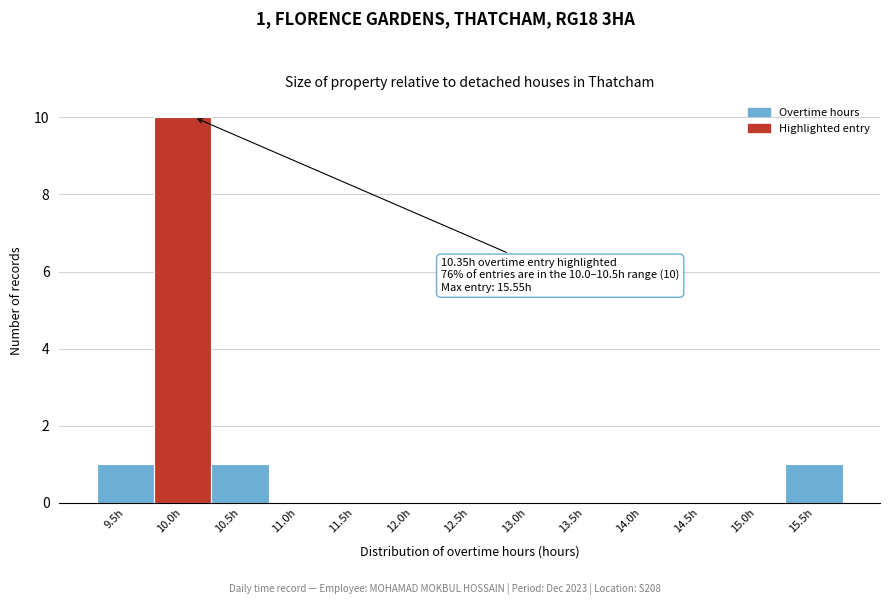

Reading right to left, extract all data points from this chart.

15.5h=1	15.0h=0	14.5h=0	14.0h=0	13.5h=0	13.0h=0	12.5h=0	12.0h=0	11.5h=0	11.0h=0	10.5h=1	10.0h=10	9.5h=1